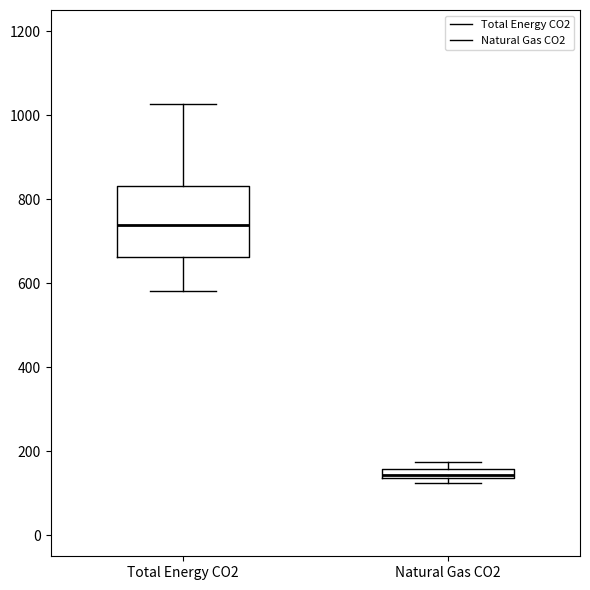

Where is the upper edge of the box for Natural Gas CO2 on the y-axis? The values are not printed on the chart, so give them approximately, as read against the axis.

160